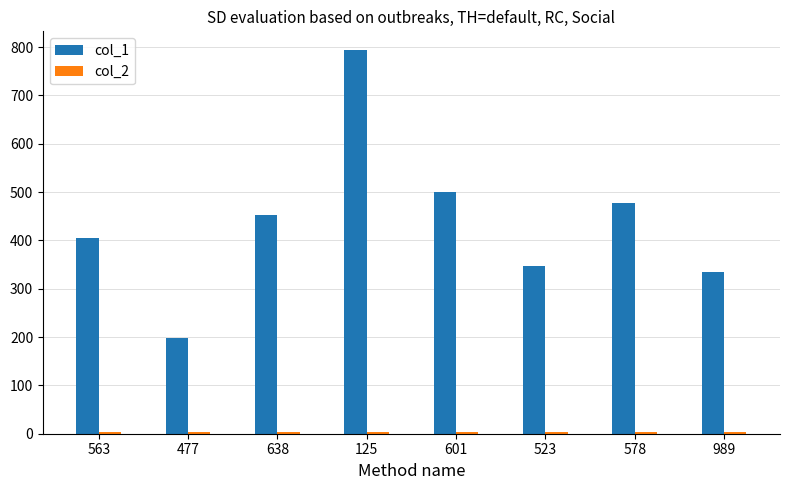

How many data points does each series have?

8